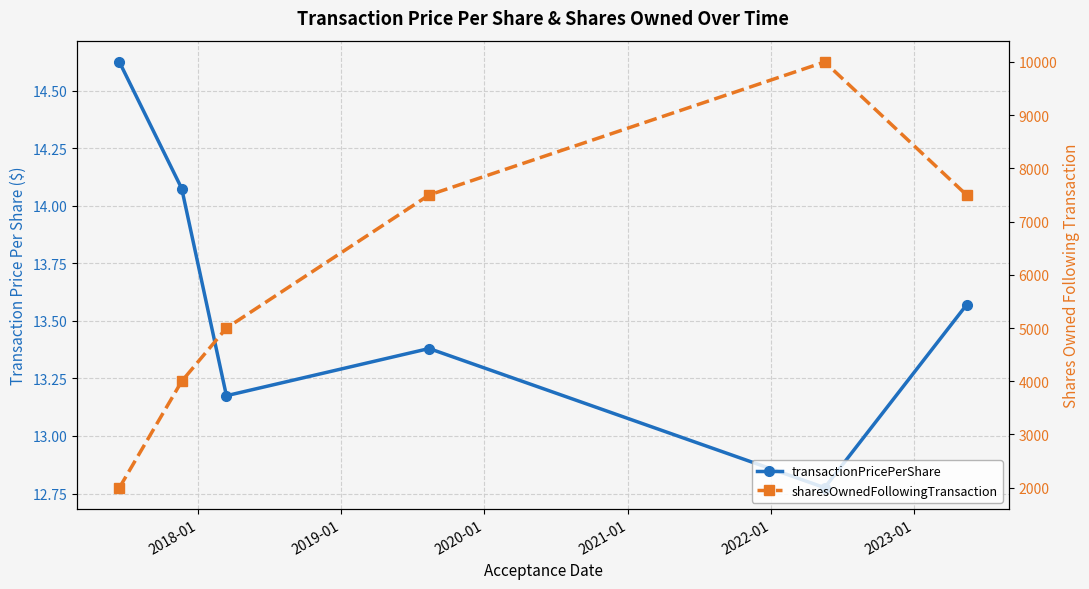

At how many categories does at least one series exceed 4038?

4